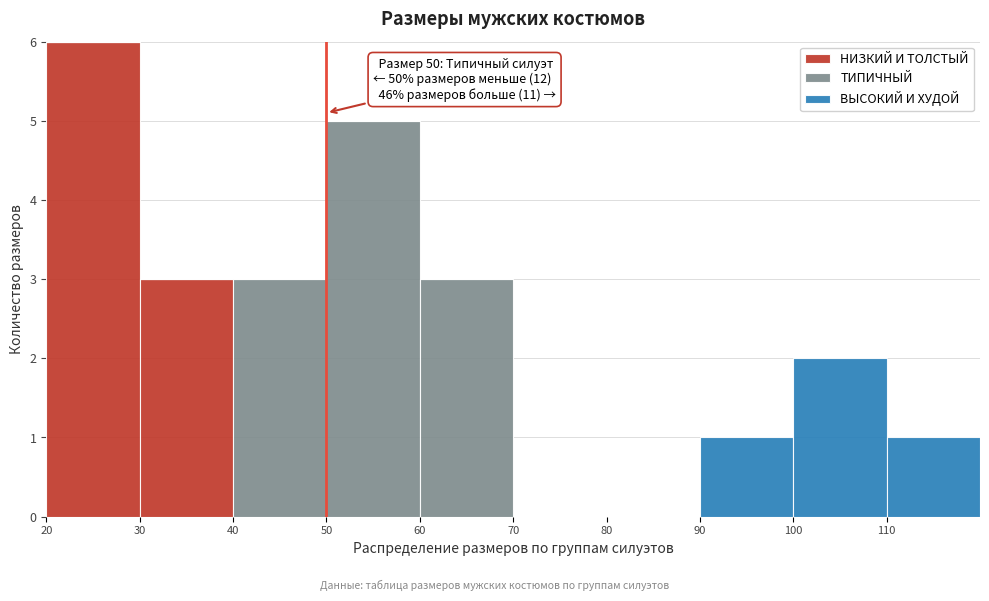

Which range on the x-axis has the tallest stacked bar (by total height)?

20 to 30